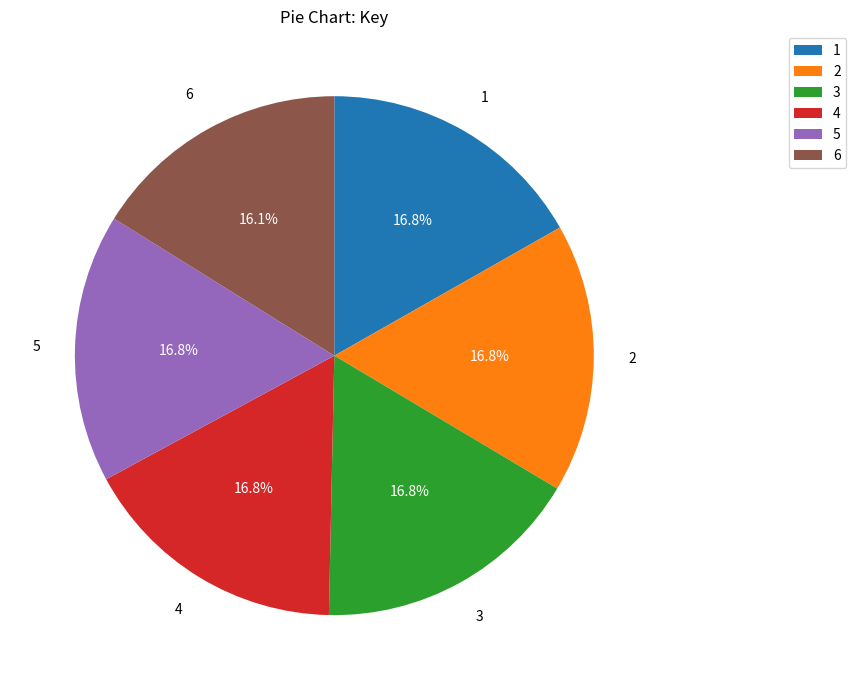

The 5 slice represents 7% of the pie. True or false?

False